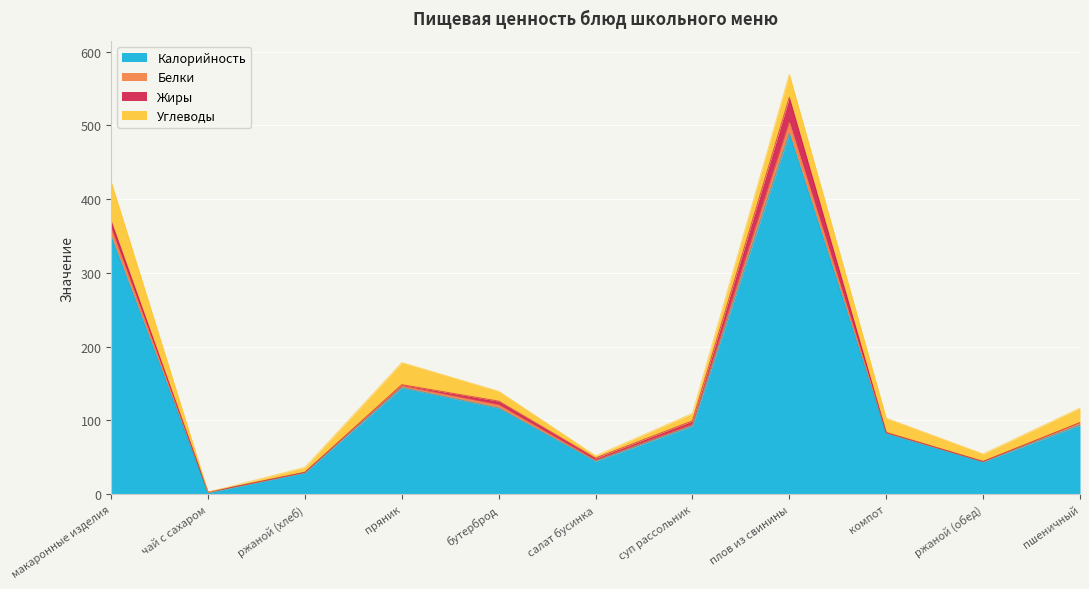

The value of Калорийность at ржаной (хлеб) is 44.3. True or false?

False